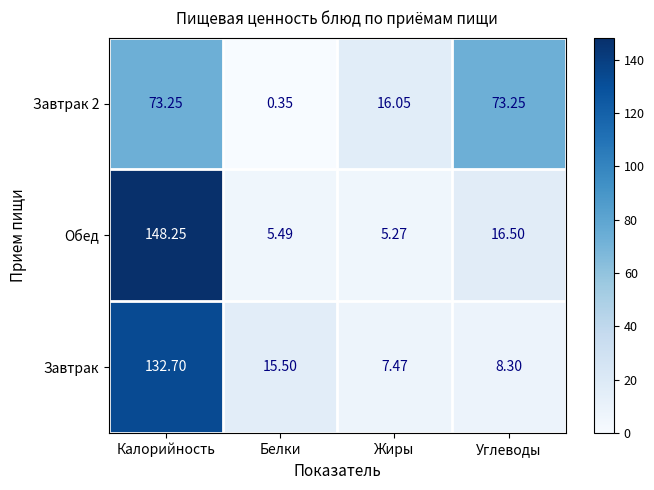

Rank the categories by Обед value from lowest to highest.

Жиры, Белки, Углеводы, Калорийность